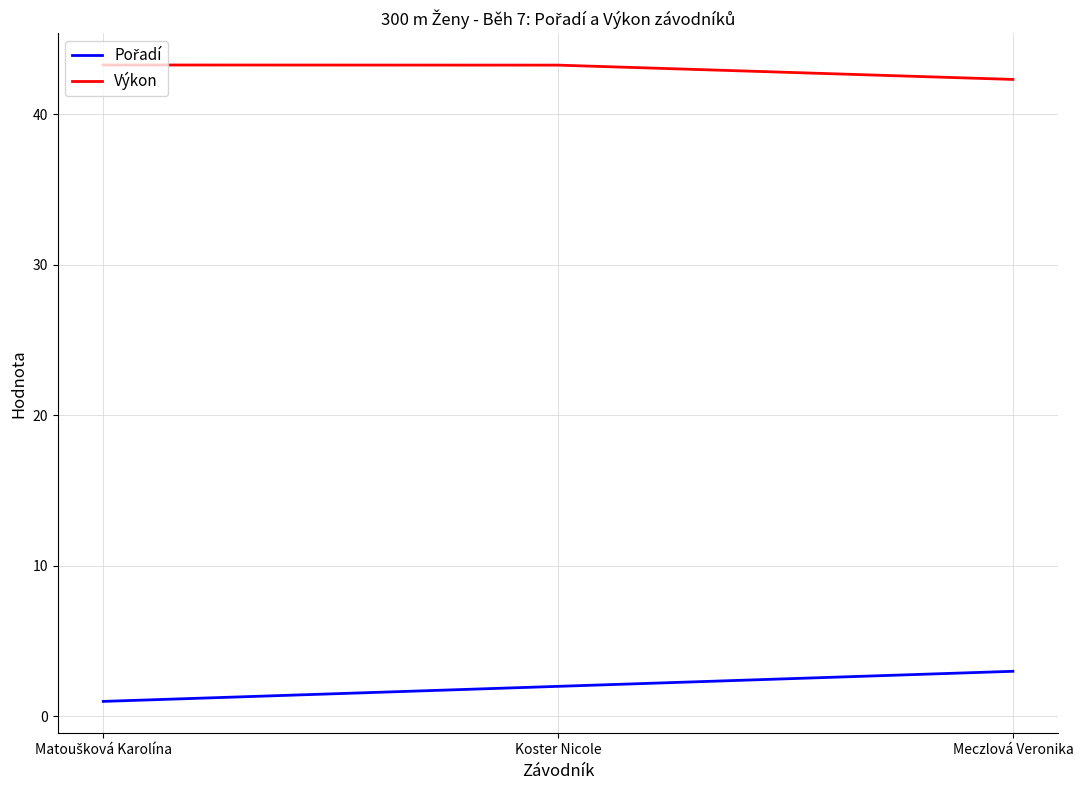

True or false: Výkon has a value of 42.3 at Meczlová Veronika.

True